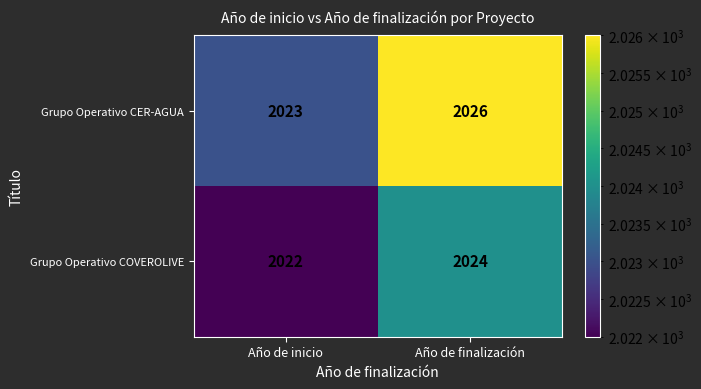

Which label corresponds to the smallest value in the chart?

Año de inicio